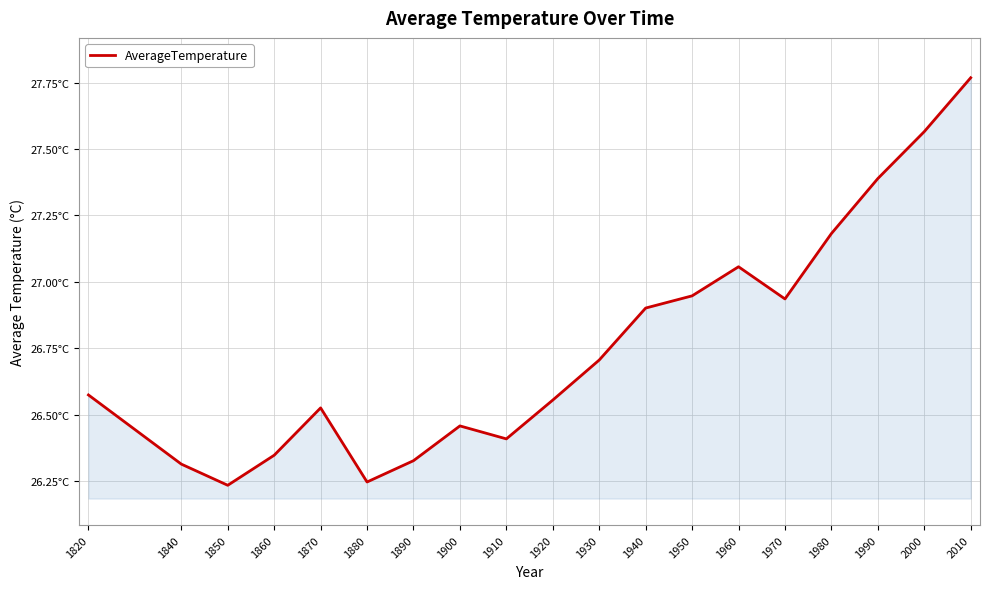

What is the sum of all values?

508.4